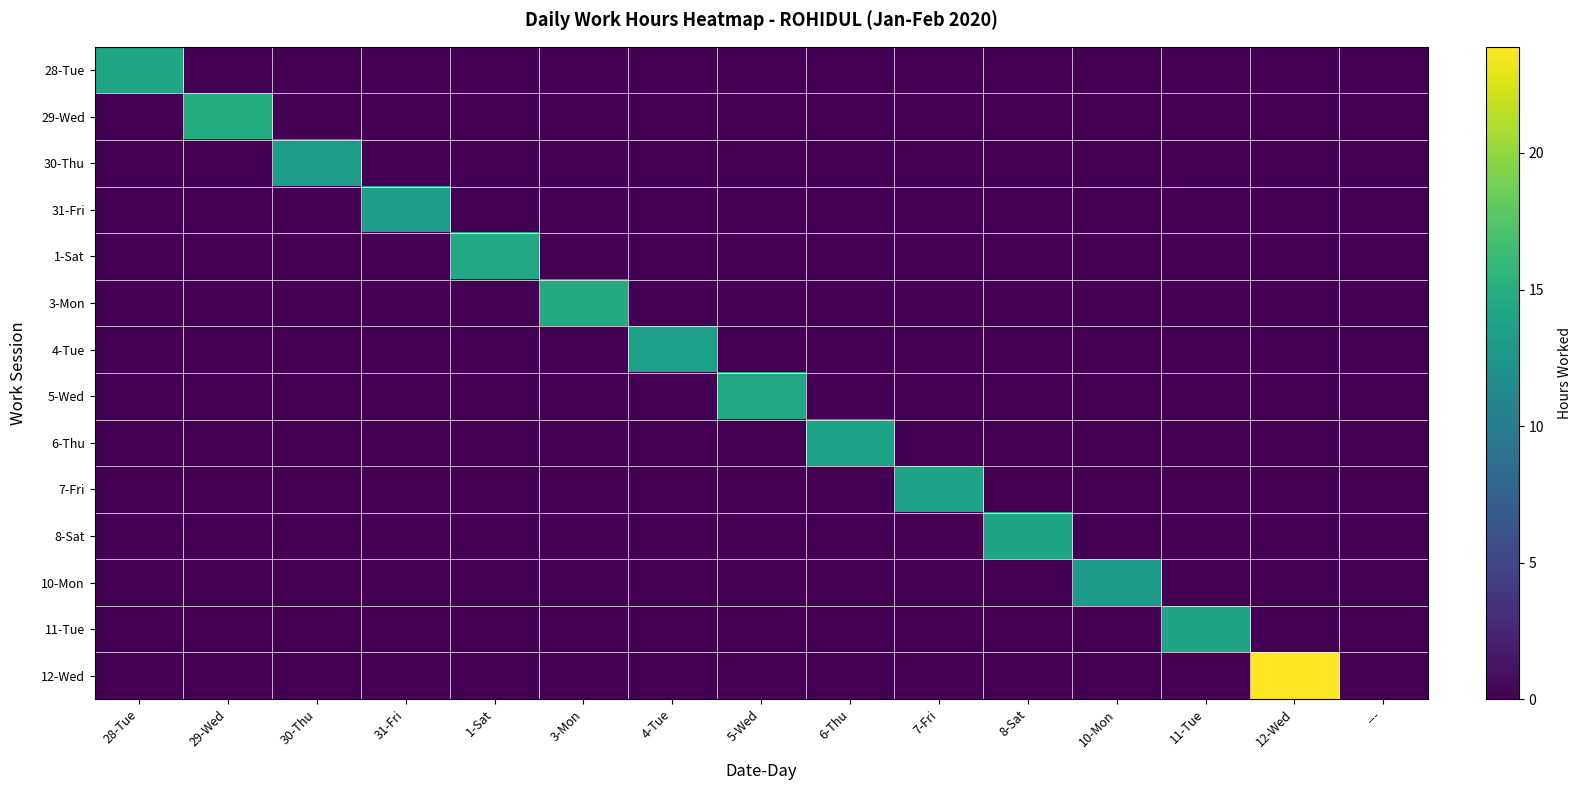

Rank the series by their maximum value, from lowest to highest.

10-Mon, 30-Thu, 31-Fri, 4-Tue, 7-Fri, 6-Thu, 8-Sat, 11-Tue, 28-Tue, 1-Sat, 5-Wed, 3-Mon, 29-Wed, 12-Wed